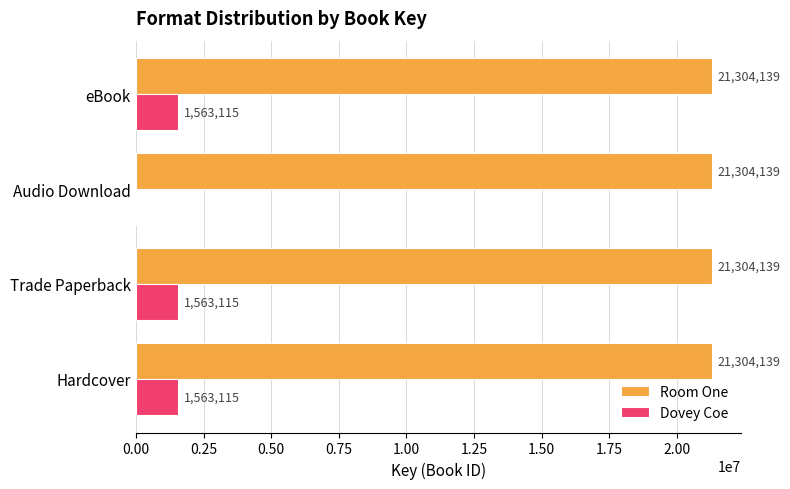

What is the sum of the Room One values at Hardcover and Audio Download?

42608278